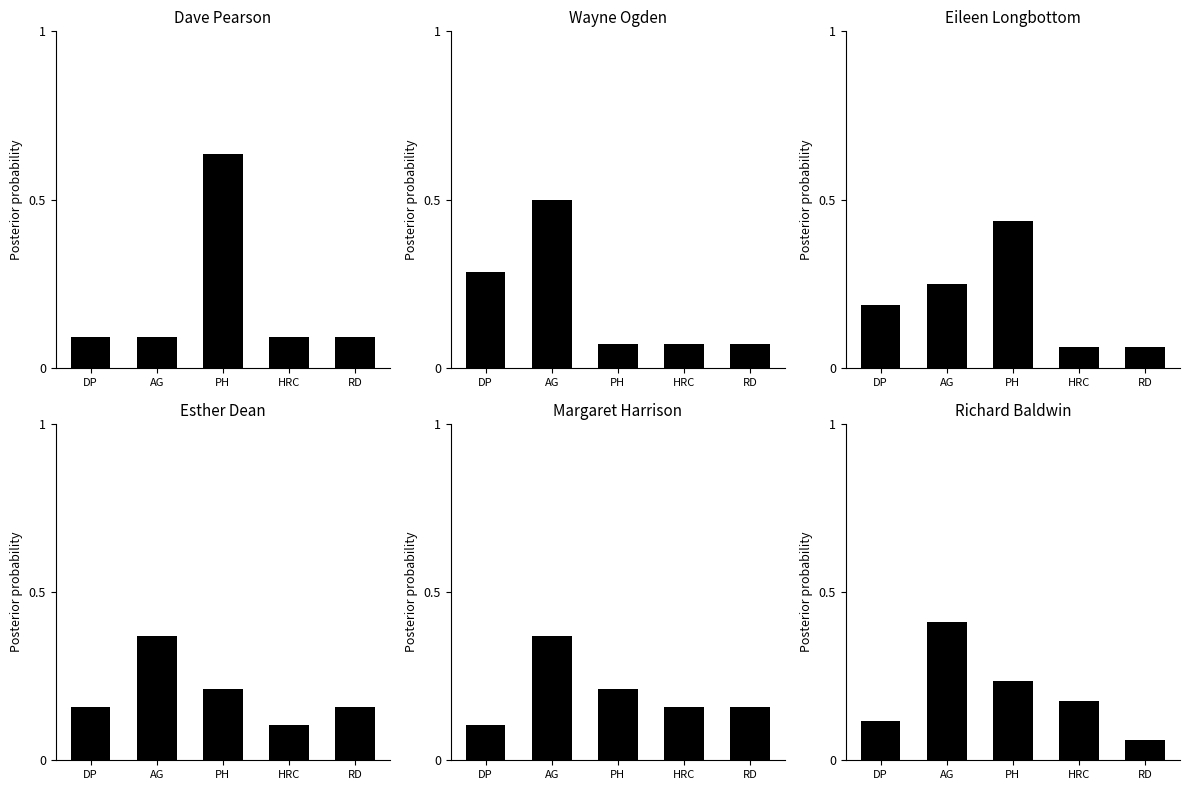

What is the minimum value for Eileen Longbottom?

0.1